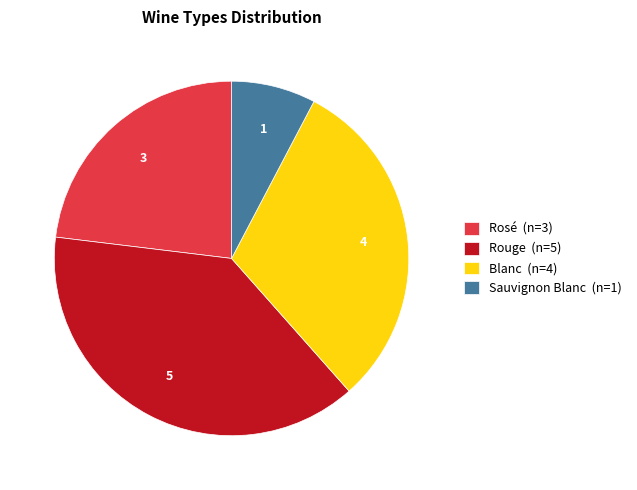

Which slice is the smallest?

Sauvignon Blanc (n=1)